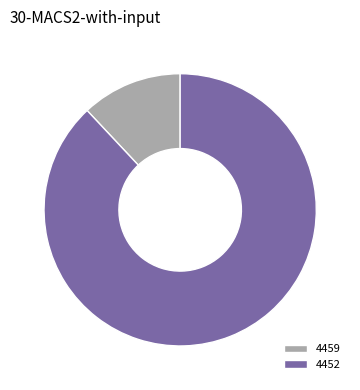

Rank the categories by value from highest to lowest.

4452, 4459